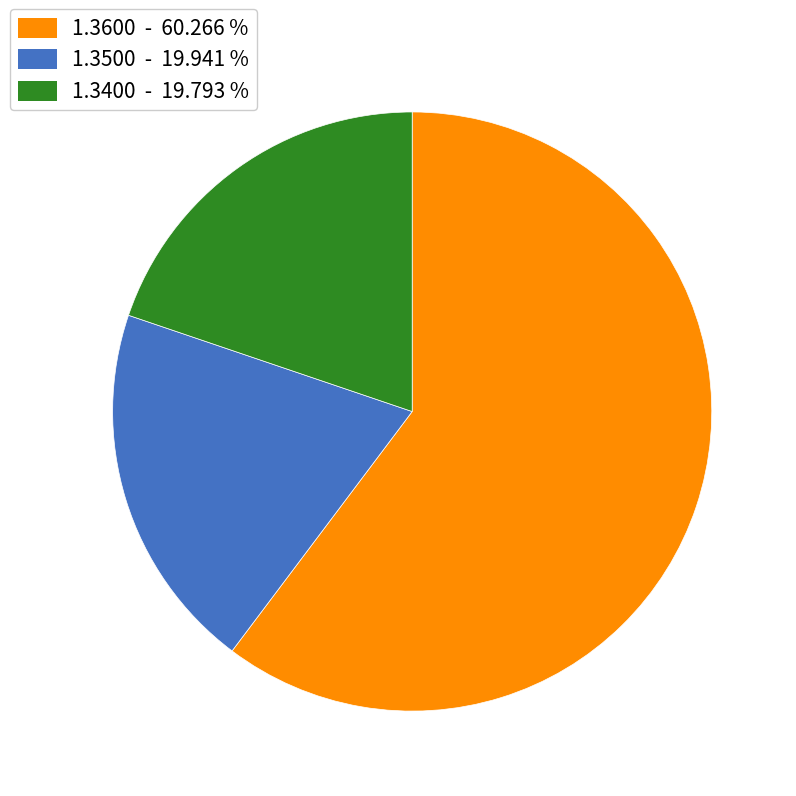

Which slice is the largest?

1.3600 - 60.266 %